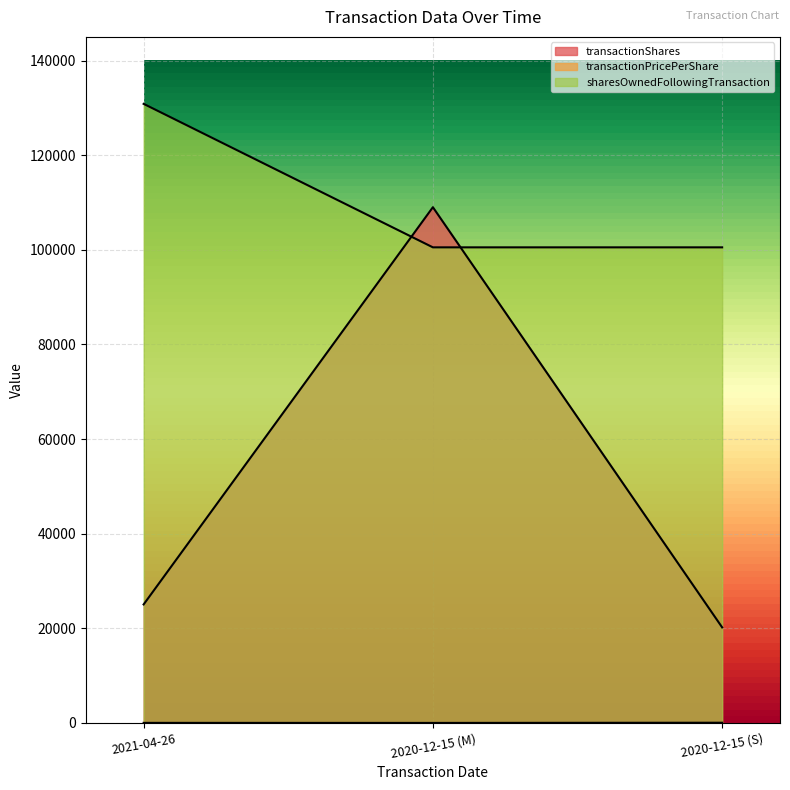

What is the label of the 3rd point from the right?

2021-04-26